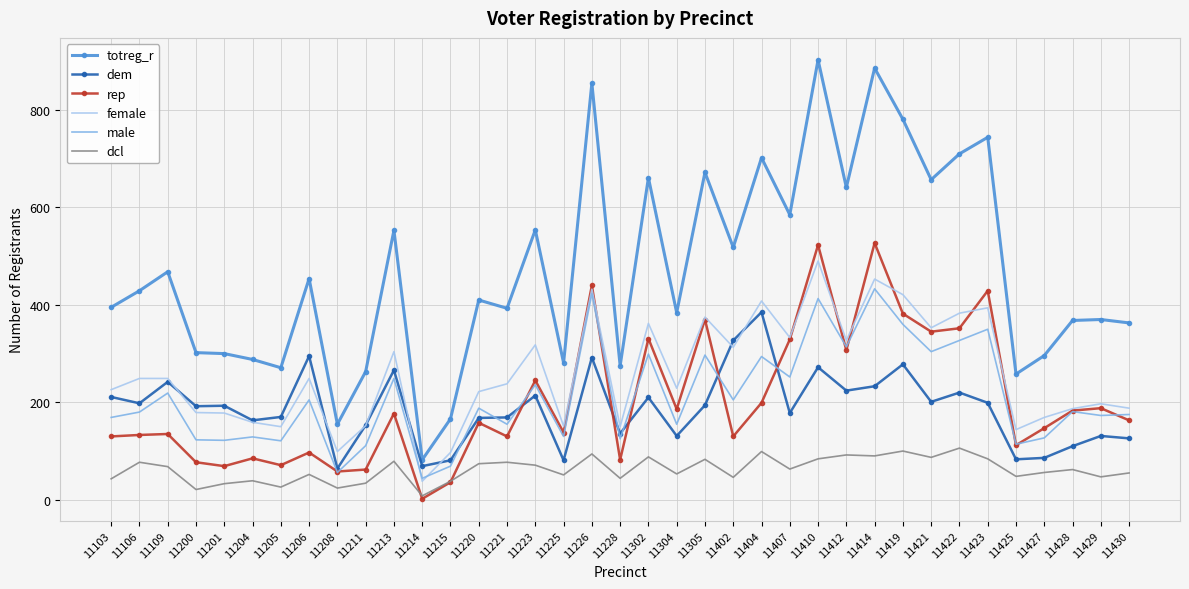

Which series has the largest total across all categories?

totreg_r